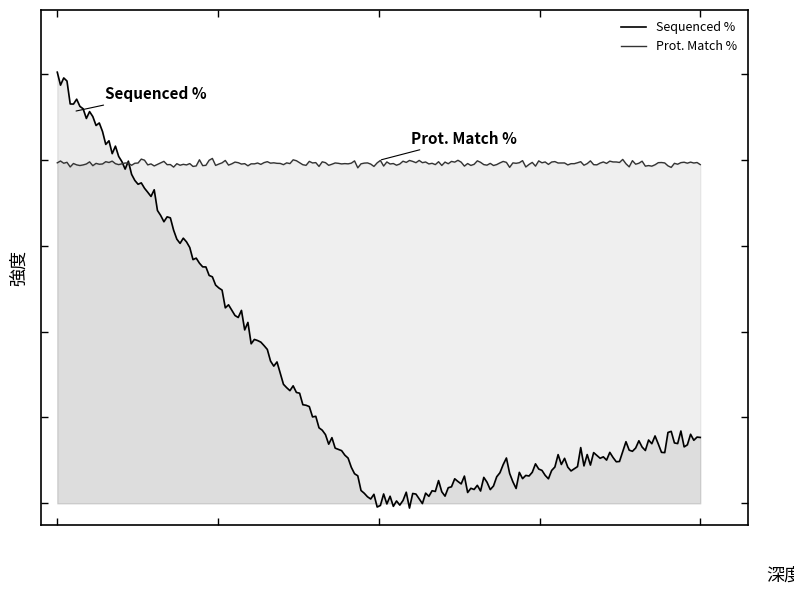

At how many categories does at least one series exceed 26?

3